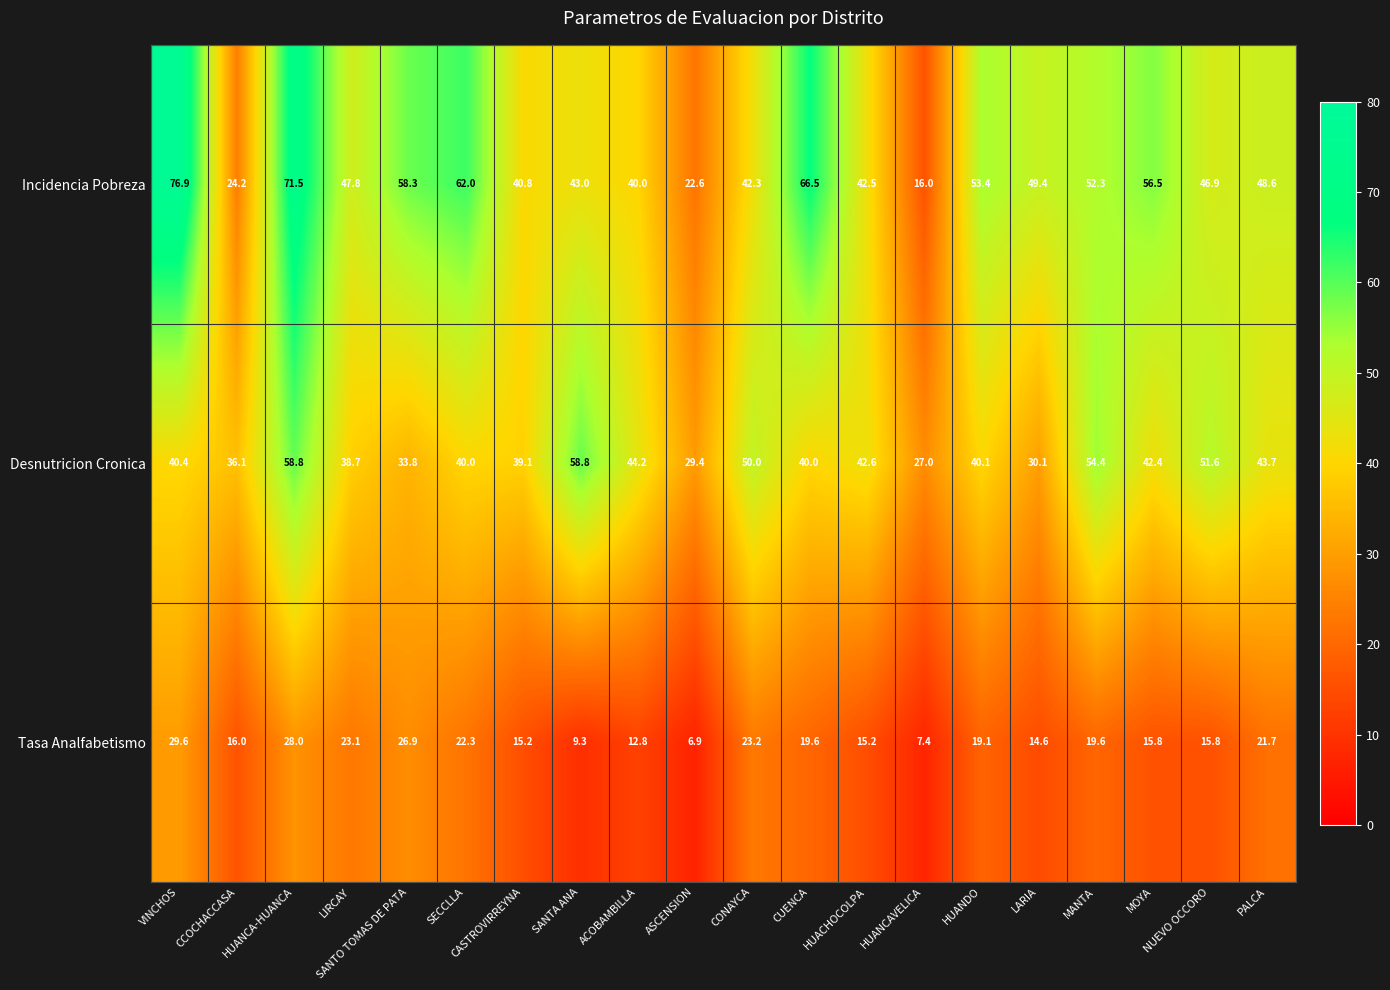

Is it true that Incidencia Pobreza equals 58.3 at SANTO TOMAS DE PATA?

True